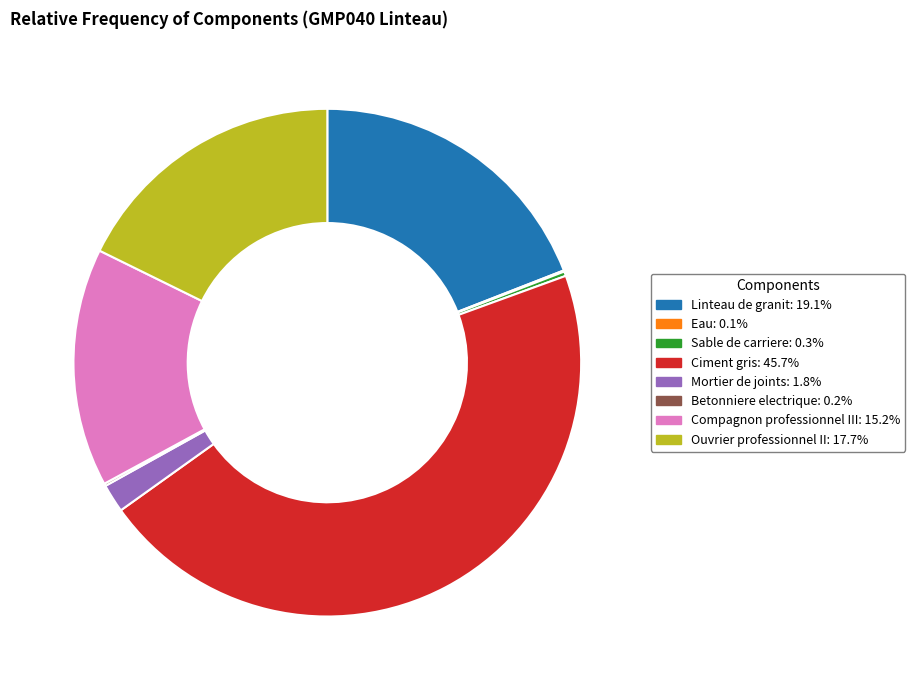

Is there any slice that represents more than half of the pie?

No